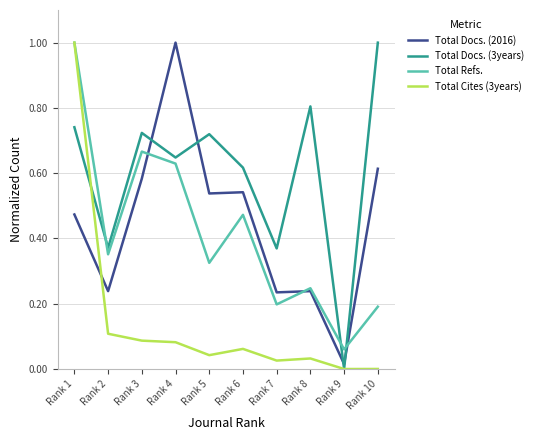

Which series has the largest total across all categories?

Total Docs. (3years)